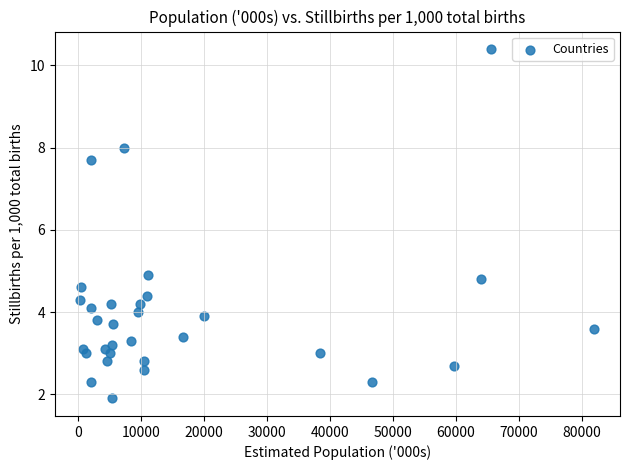

What Y value in the scatter plot is closest to 6?

4.9